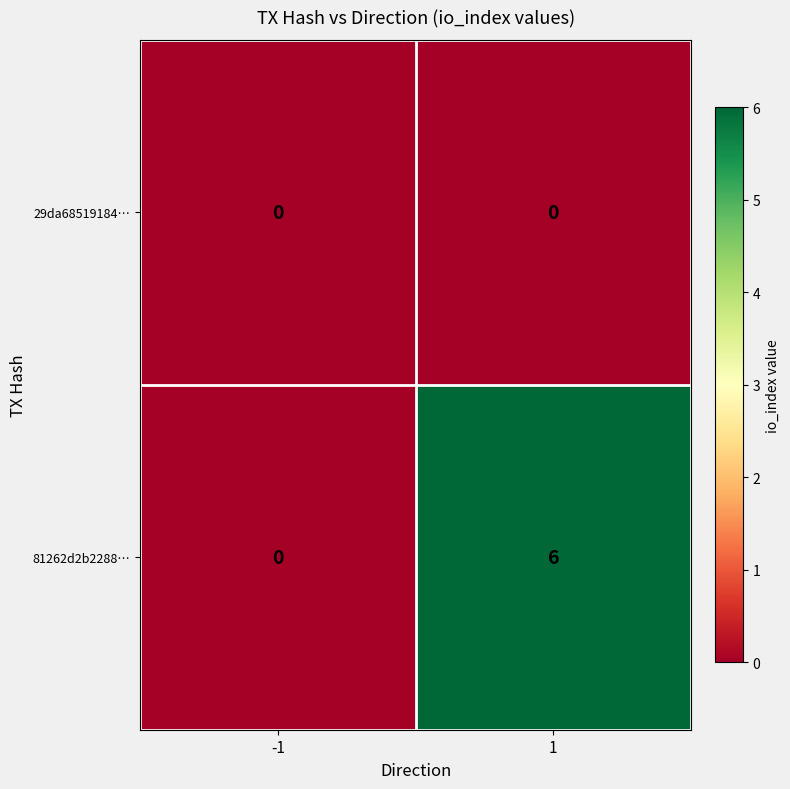

Rank the series by their maximum value, from lowest to highest.

29da68519184…, 81262d2b2288…